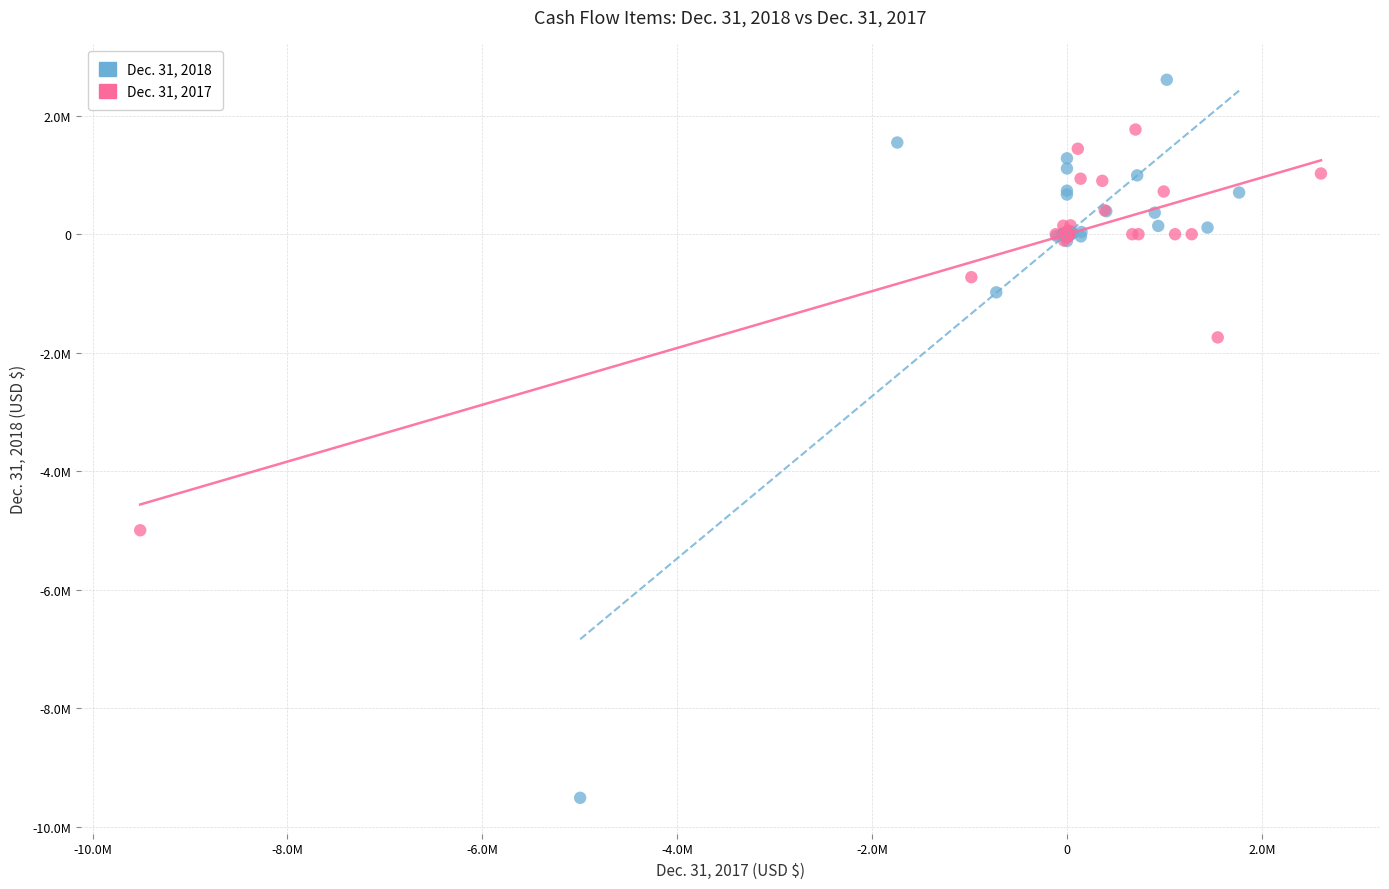

What are all the series names shown in the legend?

Dec. 31, 2018, Dec. 31, 2017